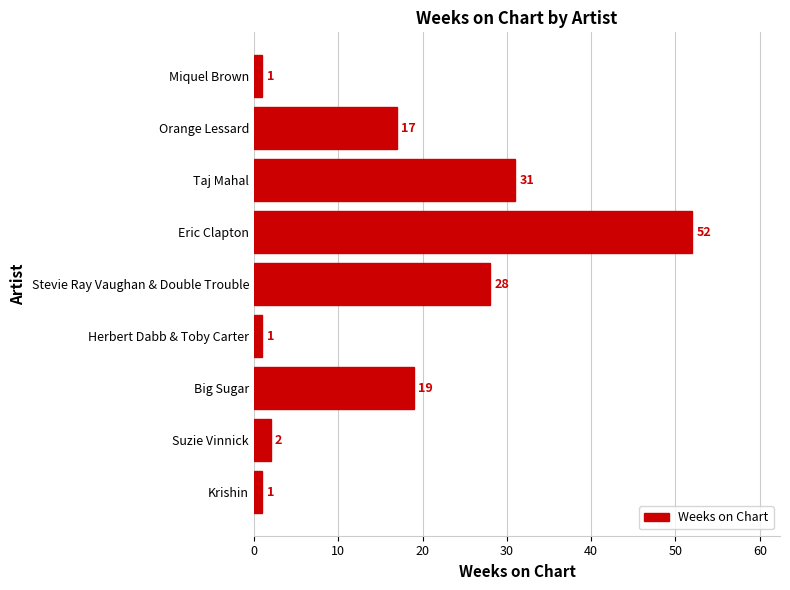

The value at Stevie Ray Vaughan & Double Trouble is 28. True or false?

True